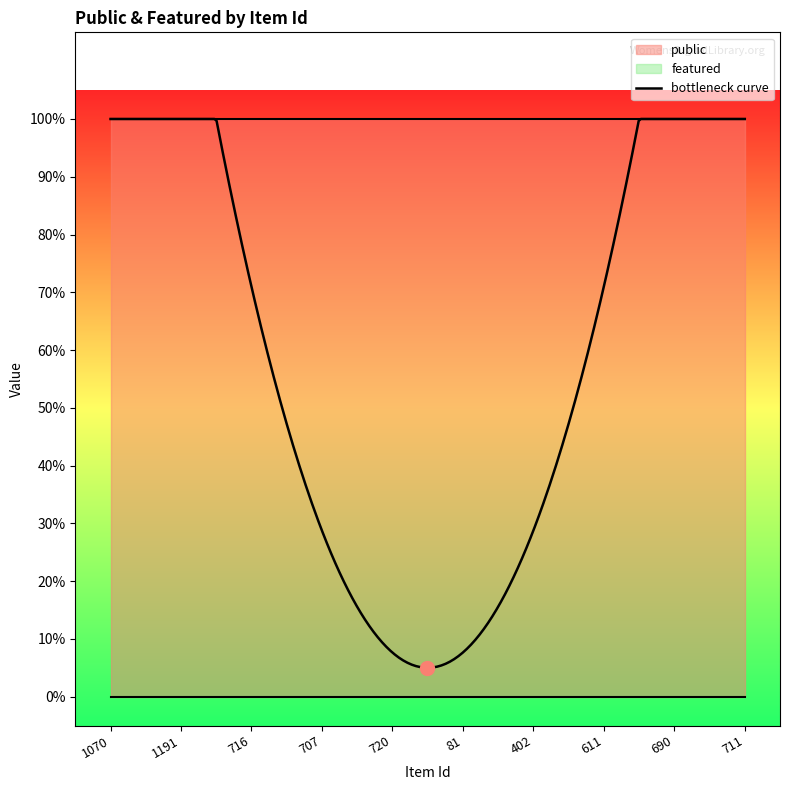

Which category has the lowest value in the featured series?

1070